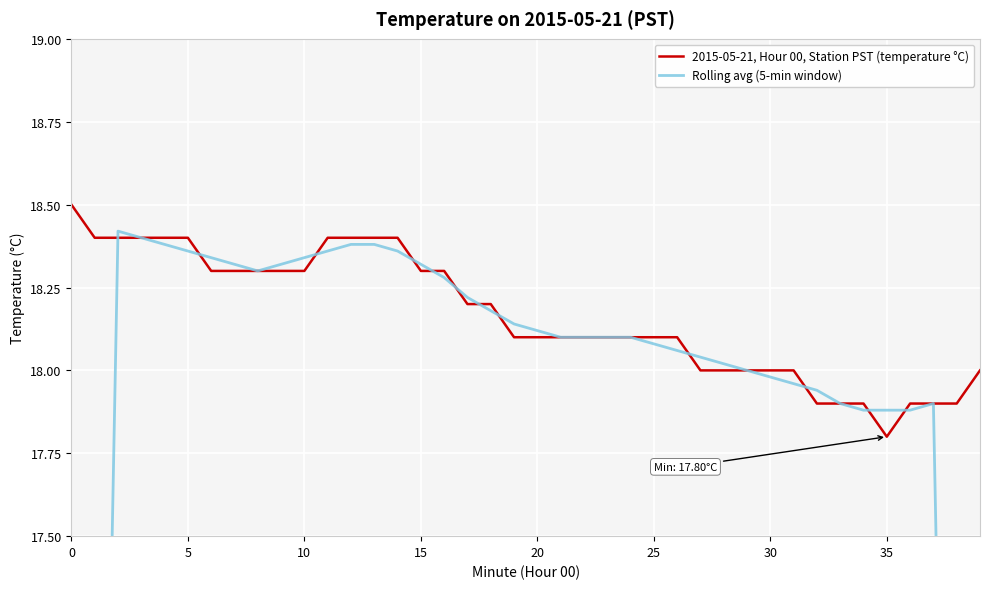

How many lines are shown in the chart?

2